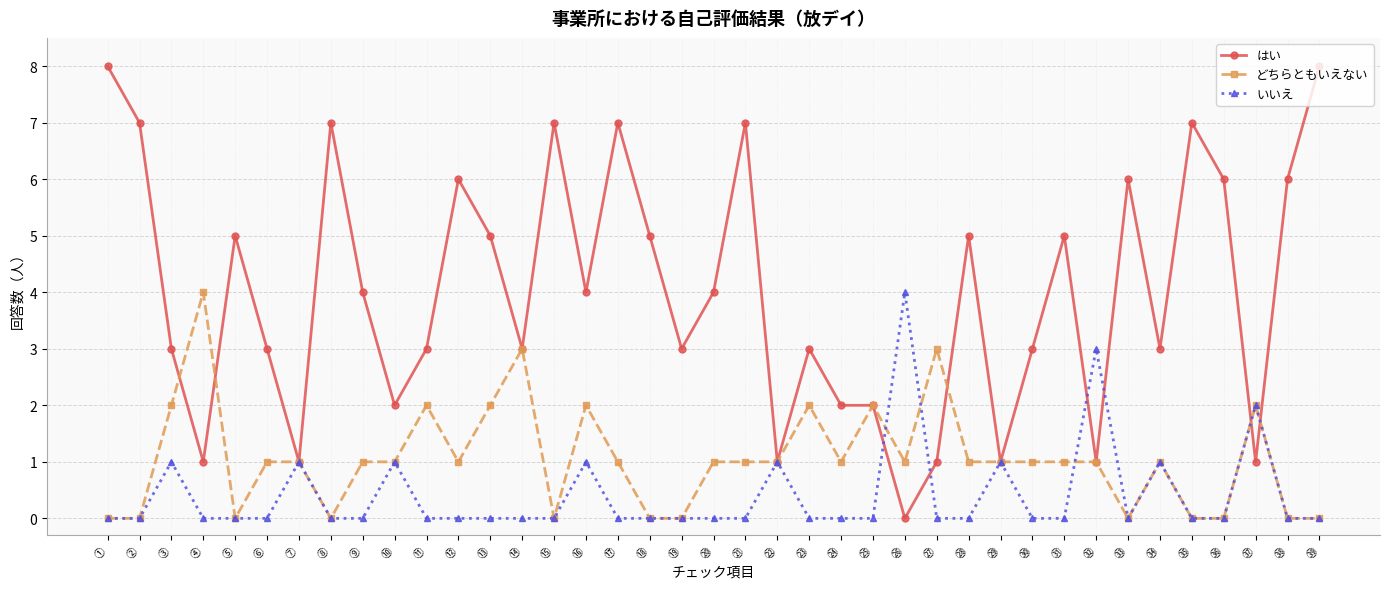

At which label does はい reach its minimum?

㉖